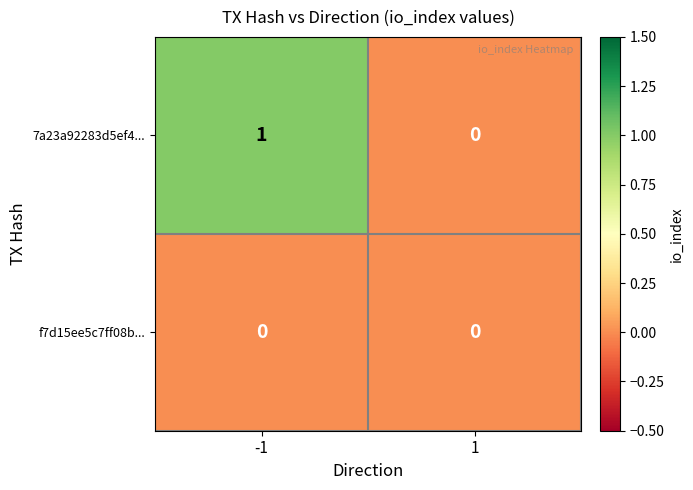

Reading left to right, list all the values displayed in this chart.

7a23a92283d5ef4...: -1=1	1=0
f7d15ee5c7ff08b...: -1=0	1=0